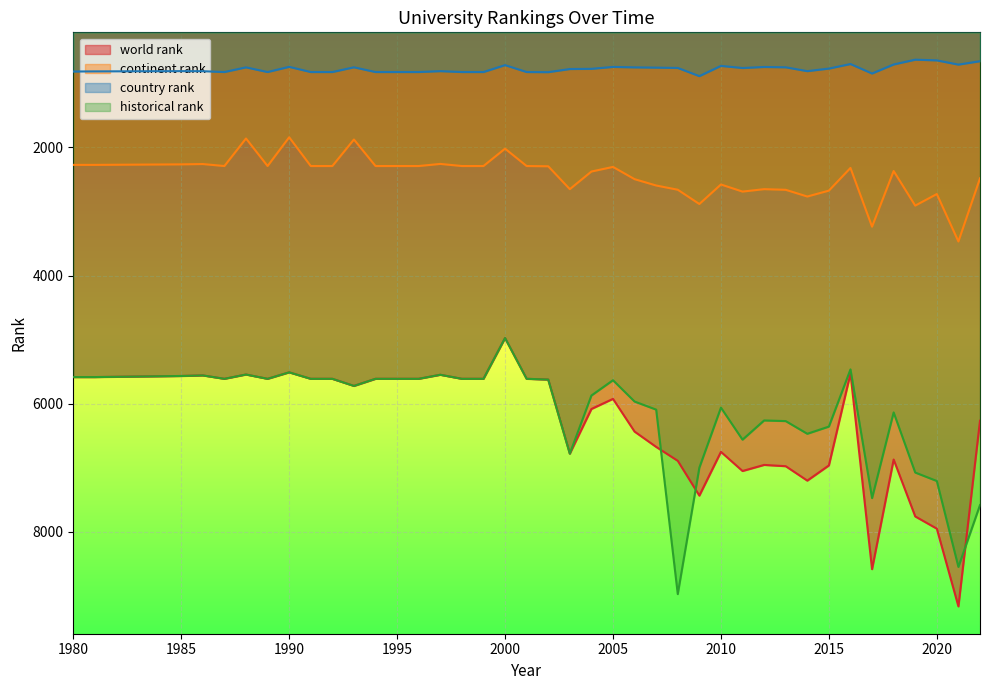

What is the value of the historical rank point at the 40th from the left?

7583